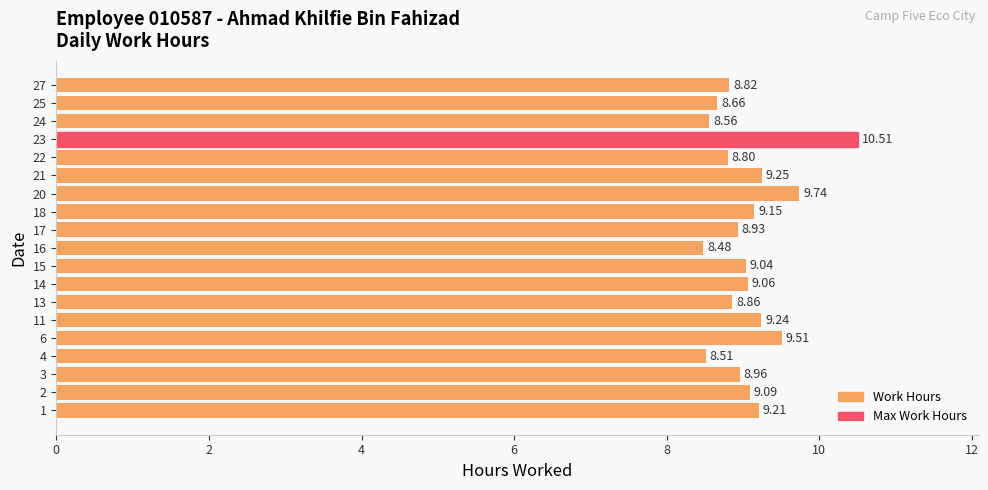

Count the number of values greater than 9.

10